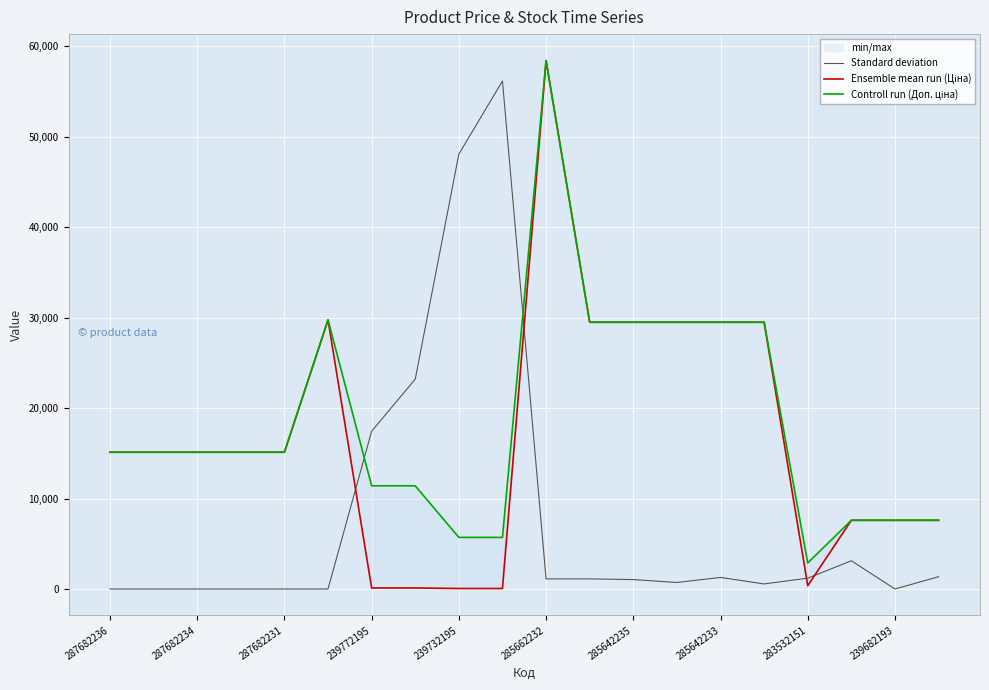

How many distinct data groups are displayed?

3